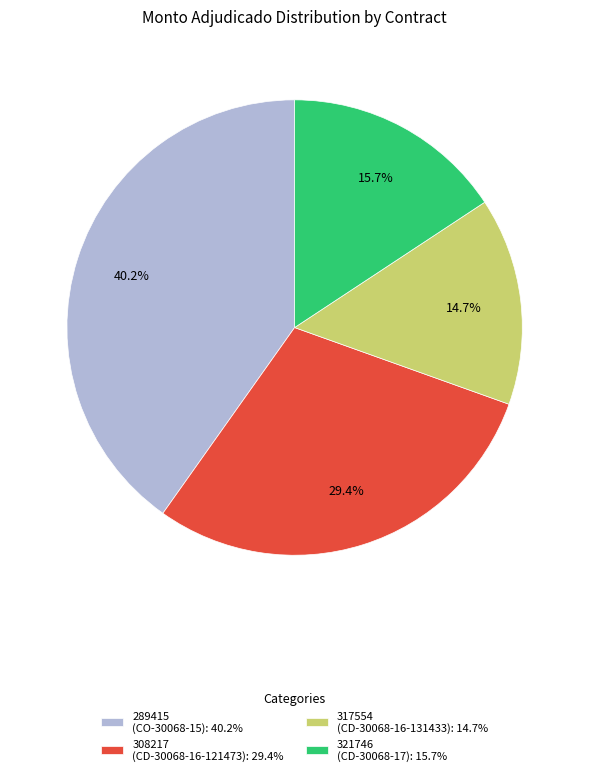

Combined, what portion of the pie is 289415 (CO-30068-15): 40.2% and 317554 (CD-30068-16-131433): 14.7%?

54.9%